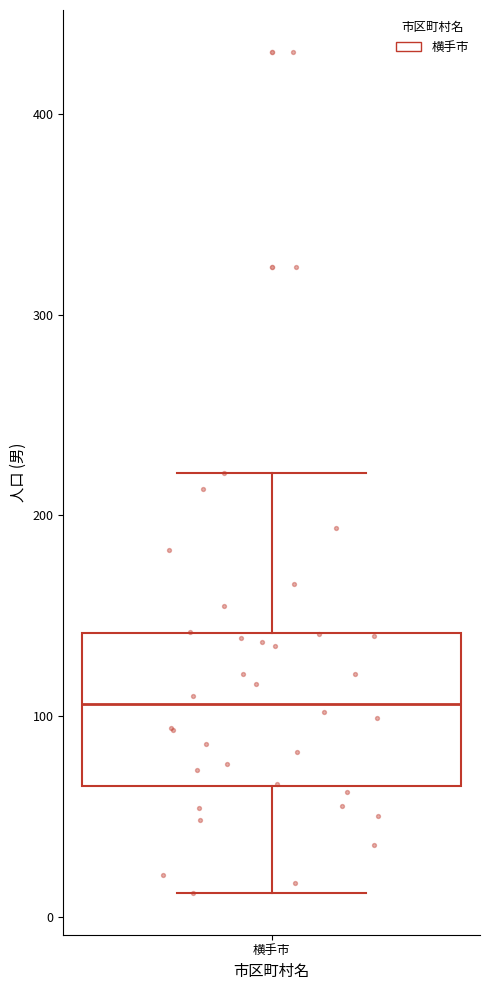

Transcribe this box plot: give where the median line is, the range the box spans, and where the two whiskers end, as read against the y-axis. The values are not printed on the chart, so give them approximately, as read against the axis.

median 110, box 70 to 140, whiskers 10 to 220